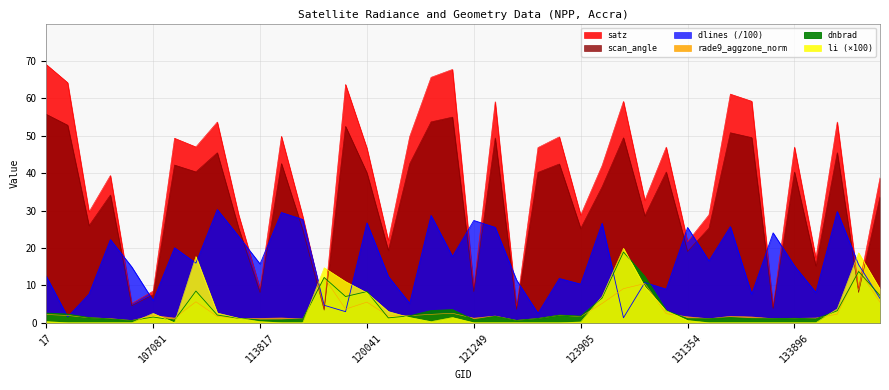

Rank the series at 120556 from highest to lowest value.

satz, scan_angle, dlines, rade9_aggzone_norm, dnbrad, li